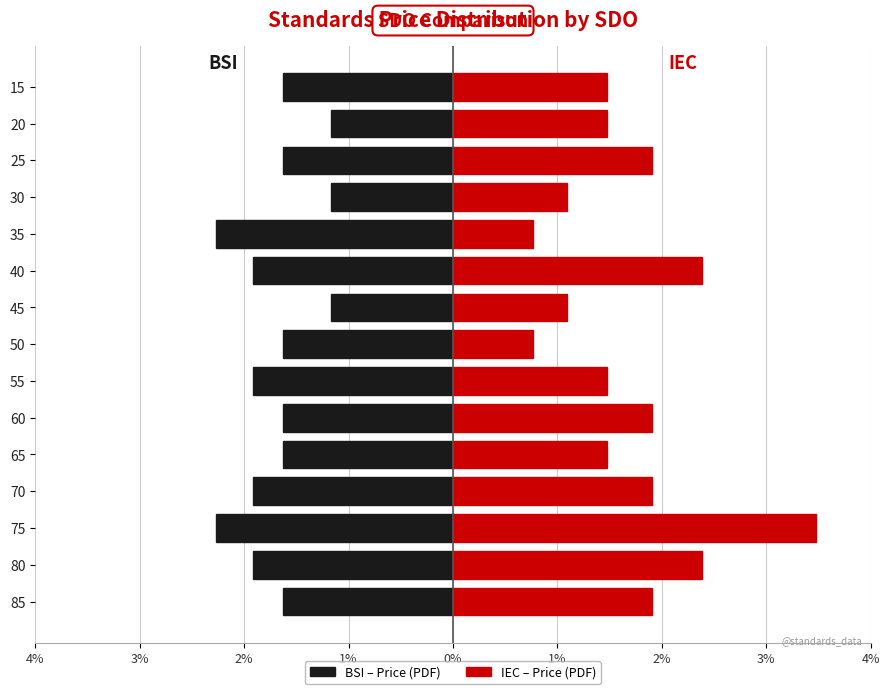

Rank the series by their maximum value, from highest to lowest.

IEC (Price PDF), BSI (Price PDF)